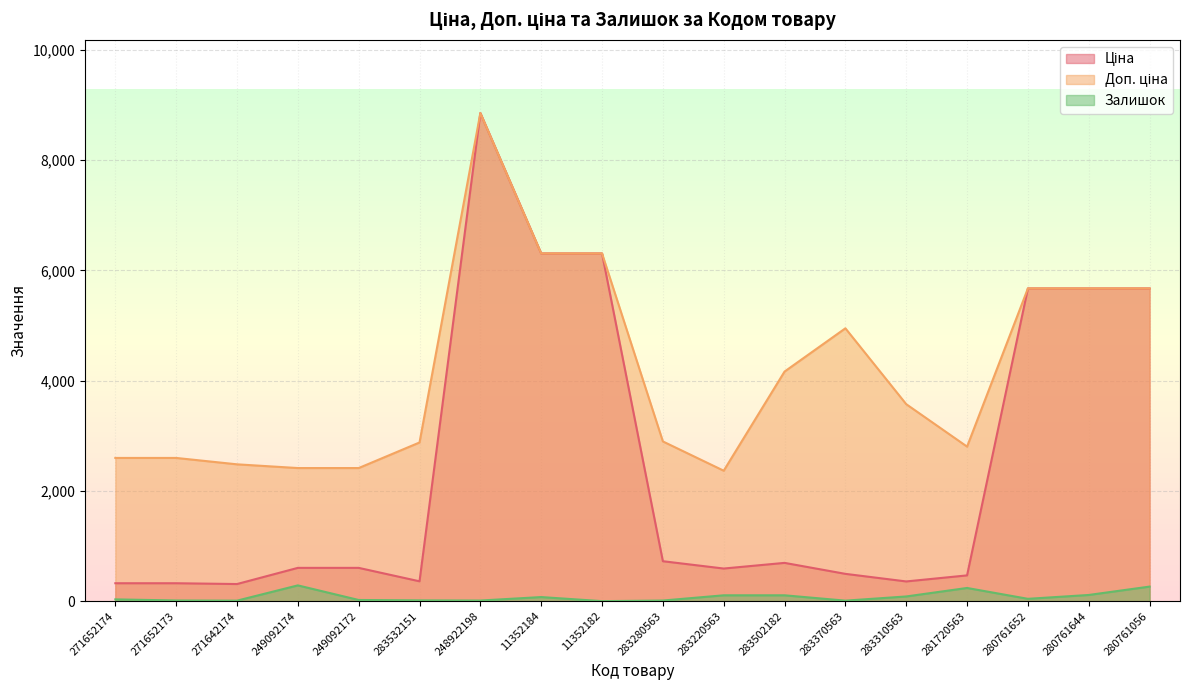

Reading left to right, what are all the values shown in this chart?

Ціна: 324.8	324.8	310.3	603.7	603.7	359.9	8856.7	6308.8	6308.8	724.5	591.6	694.3	495.0	357.4	467.3	5673.8	5673.8	5673.8
Доп. ціна: 2598.3	2598.3	2482.4	2414.8	2414.8	2878.8	8856.7	6308.8	6308.8	2897.8	2366.5	4165.6	4950.4	3573.9	2803.6	5673.8	5673.8	5673.8
Залишок: 32.0	12.0	9.0	286.0	21.0	14.0	11.0	74.0	0.0	11.0	106.0	106.0	9.0	85.0	239.0	42.0	112.0	264.0